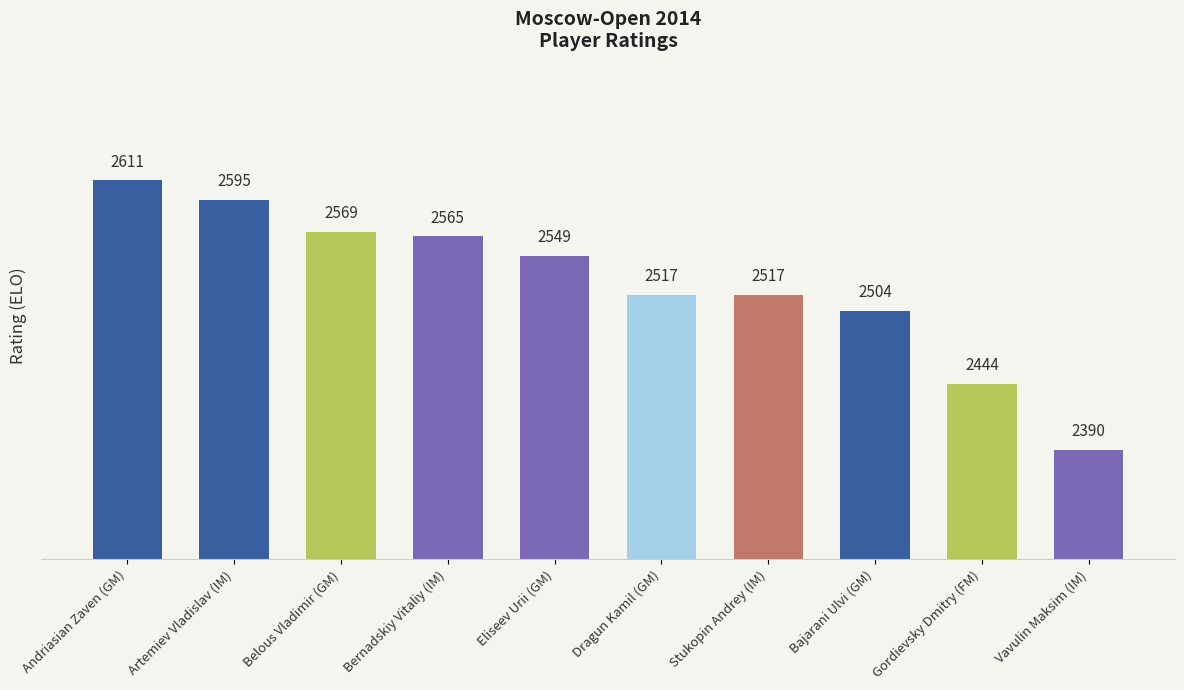

What is the sum of the values at Stukopin Andrey (IM) and Bajarani Ulvi (GM)?

5021